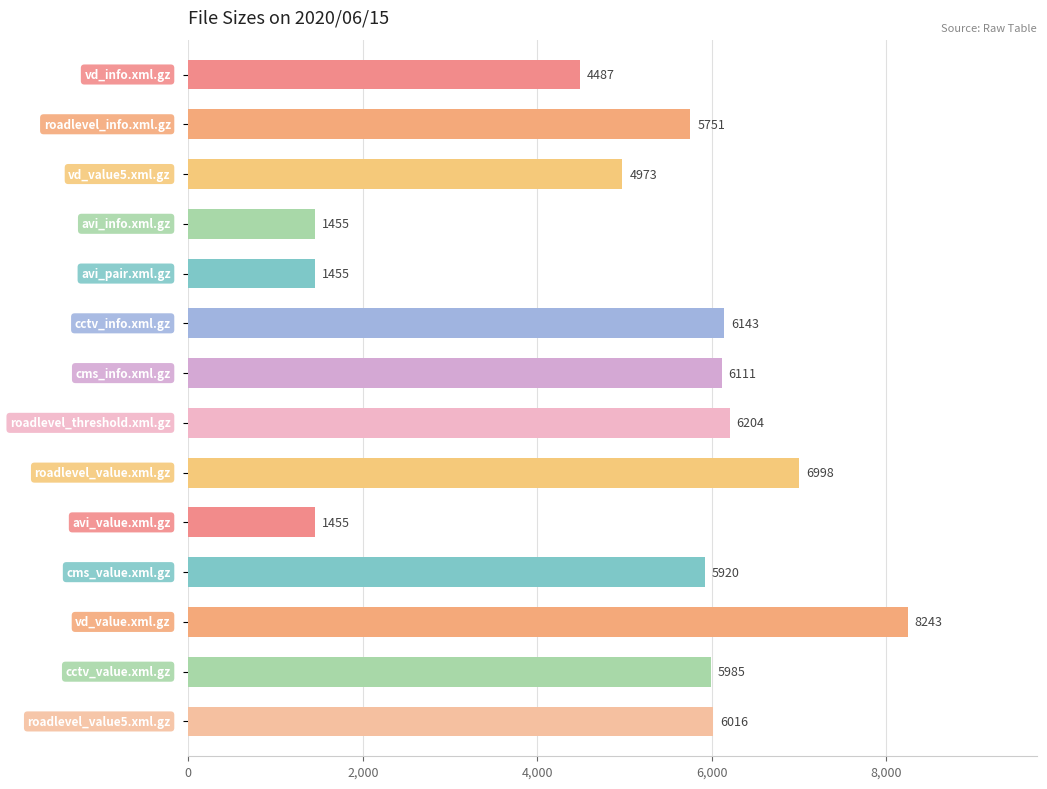

Reading top to bottom, list all the values displayed in this chart.

4487	5751	4973	1455	1455	6143	6111	6204	6998	1455	5920	8243	5985	6016